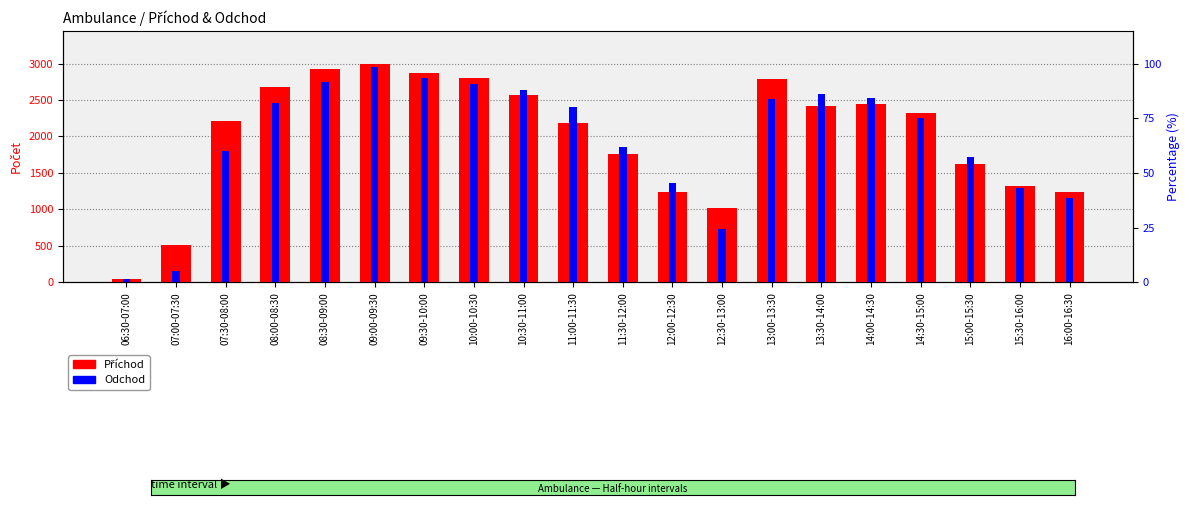

Which category has the lowest value in the Odchod series?

06:30-07:00